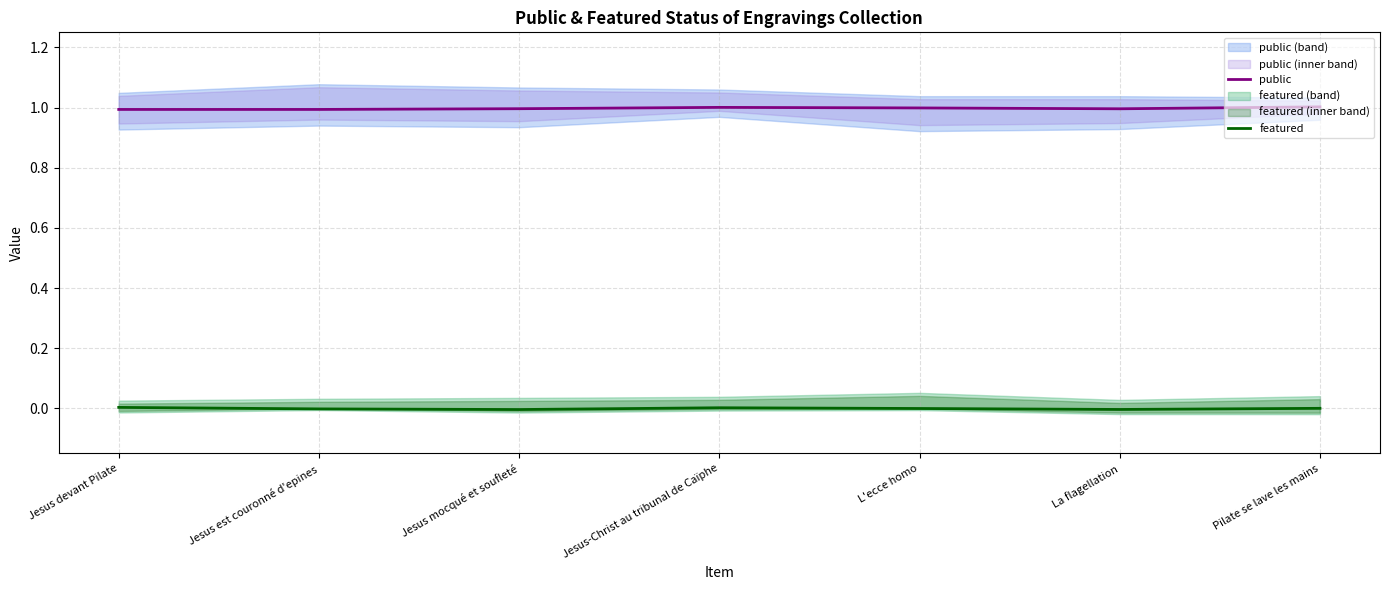

Where is the first local maximum for featured?

Jesus-Christ au tribunal de Caïphe